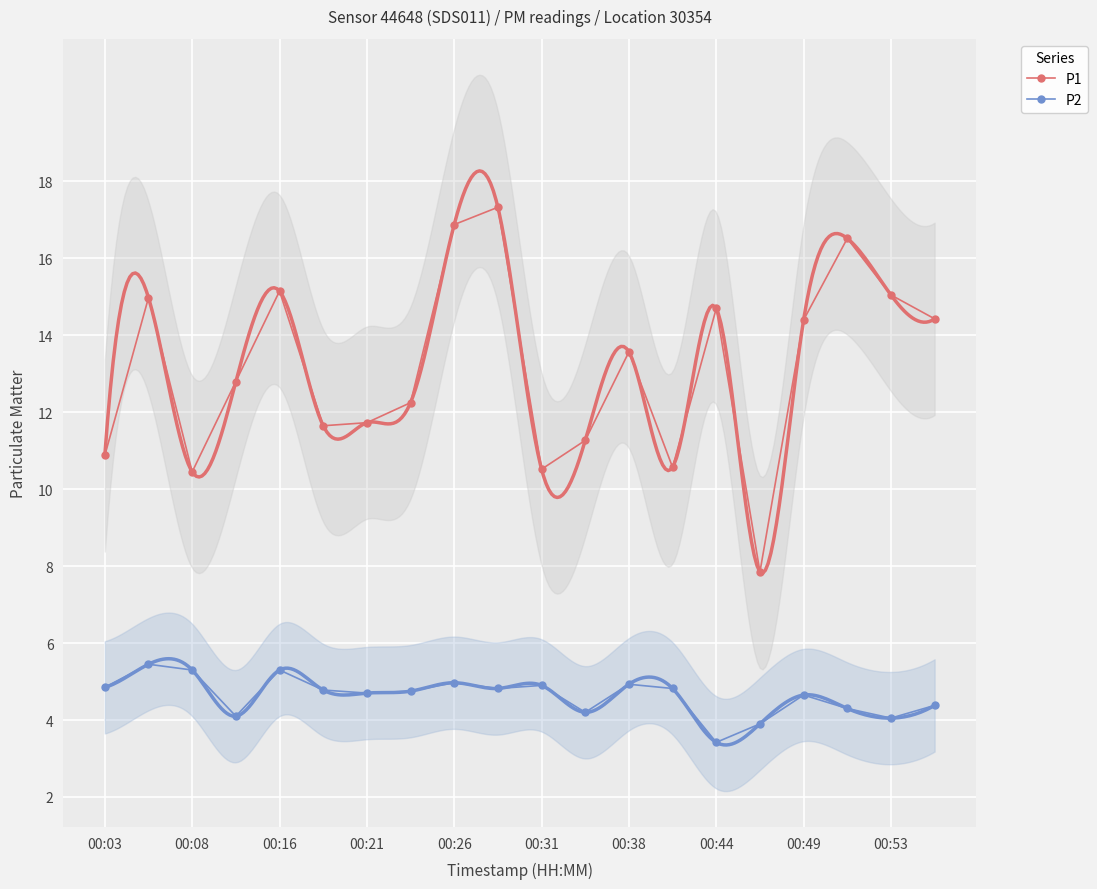

Count the number of data series in this chart.

2